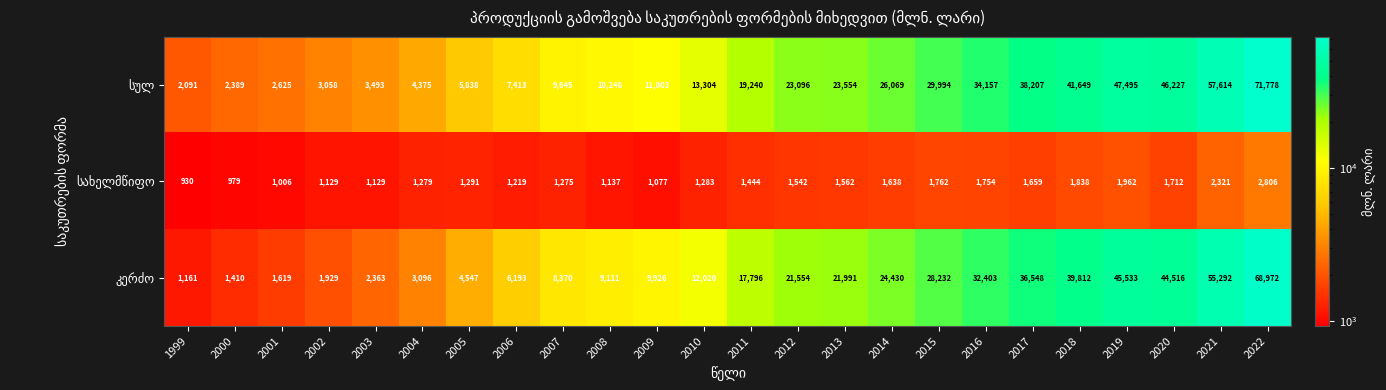

Which label corresponds to the largest value in the chart?

2022